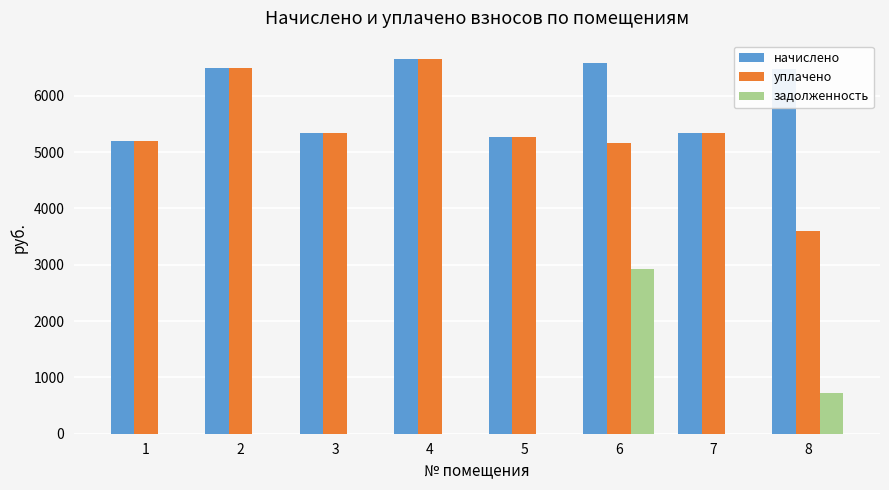

The уплачено series shows 9095.0 at 1. True or false?

False